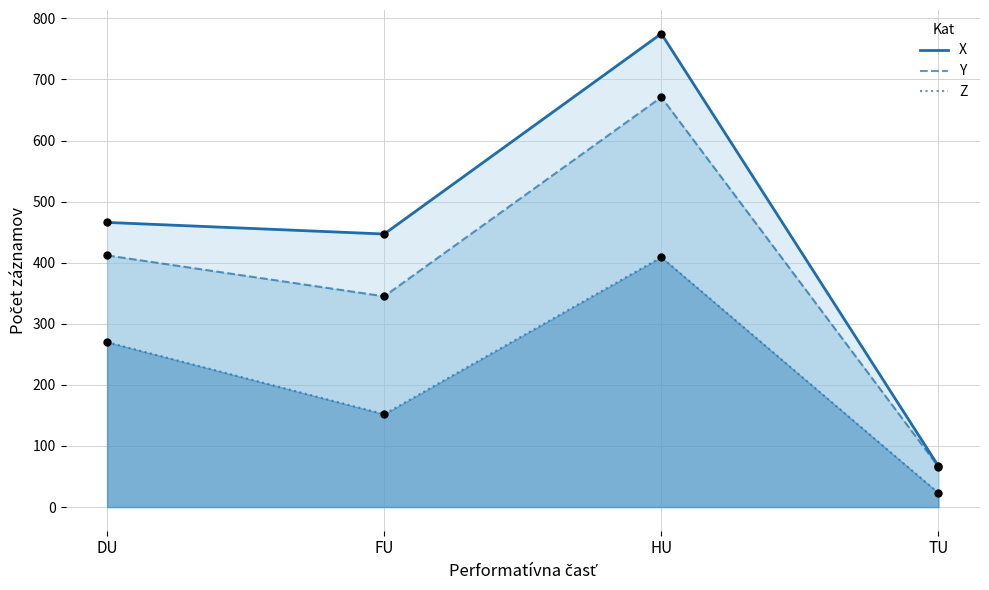

What is the total value across all series at TU?

156